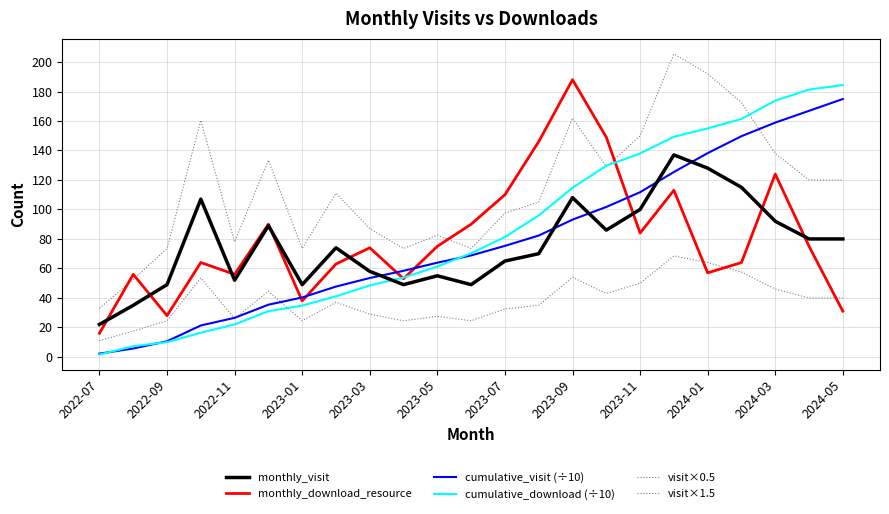

Is this an area chart (filled region under the line)?

No